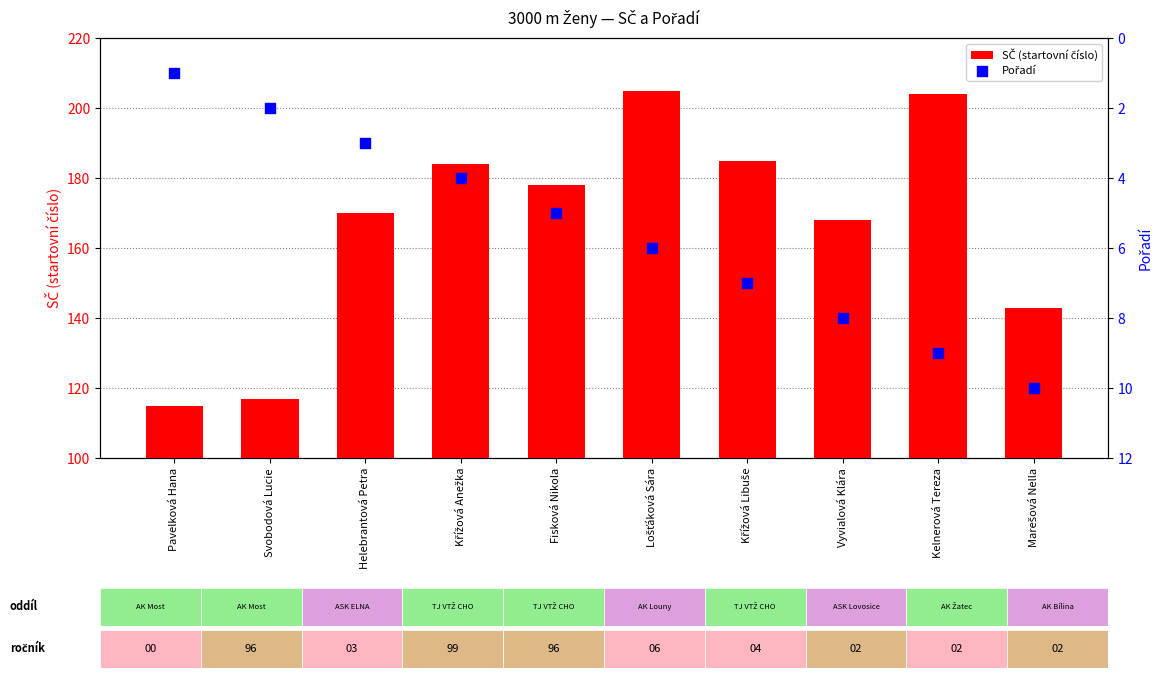

Which series has the largest total across all categories?

SČ (startovní číslo)